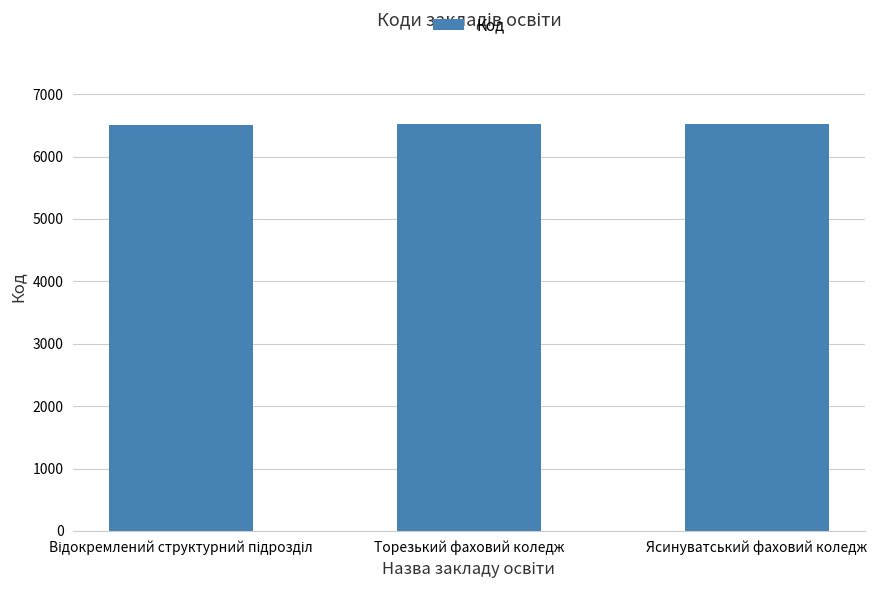

What is the change in value from Торезький фаховий коледж to Ясинуватський фаховий коледж?

+1